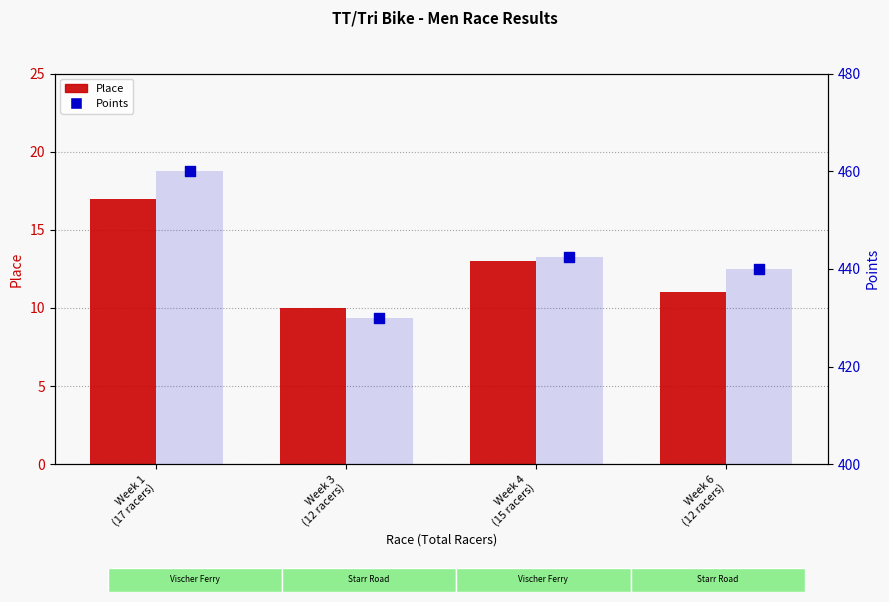

At how many categories does at least one series exceed 205?

4